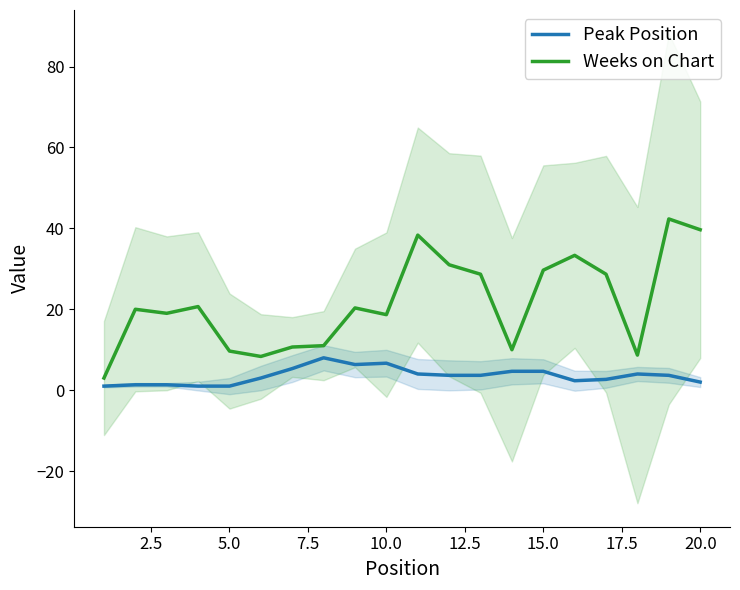

What is the difference between the second highest and second lowest values in the Peak Position series?

5.7